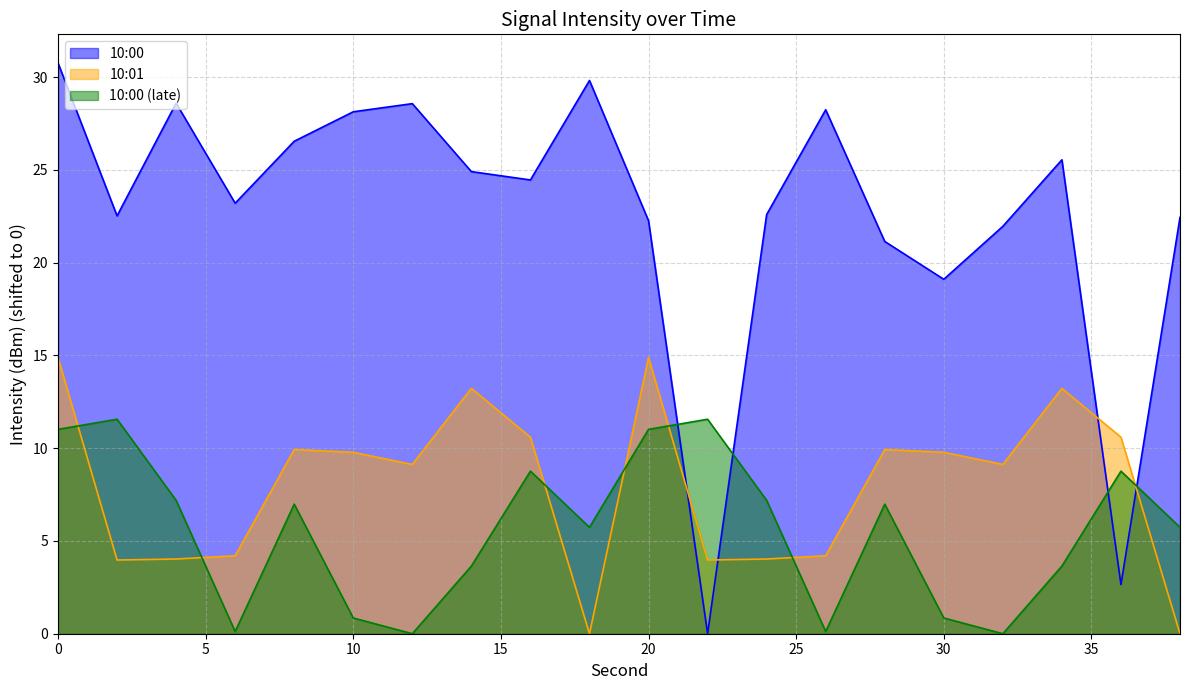

Is the value of 10:01 at 2 greater than the value of 10:00 (late) at 16?

No